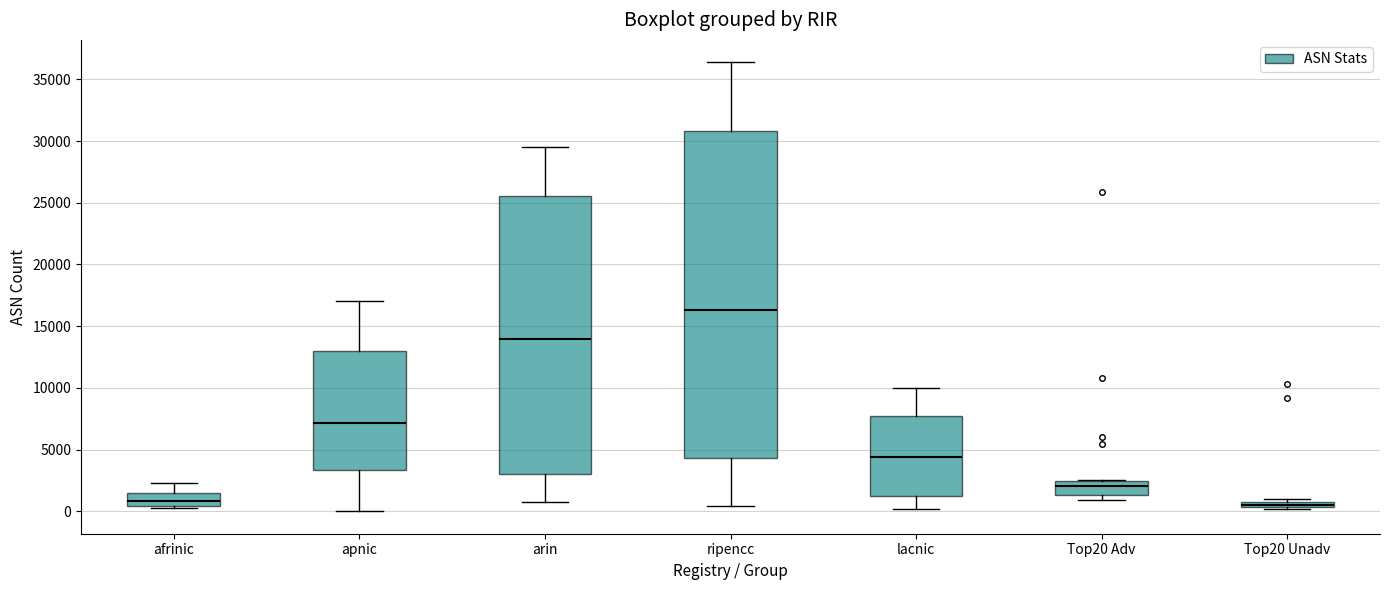

Where does the lower whisker of the box for apnic end on the y-axis? The values are not printed on the chart, so give them approximately, as read against the axis.

0